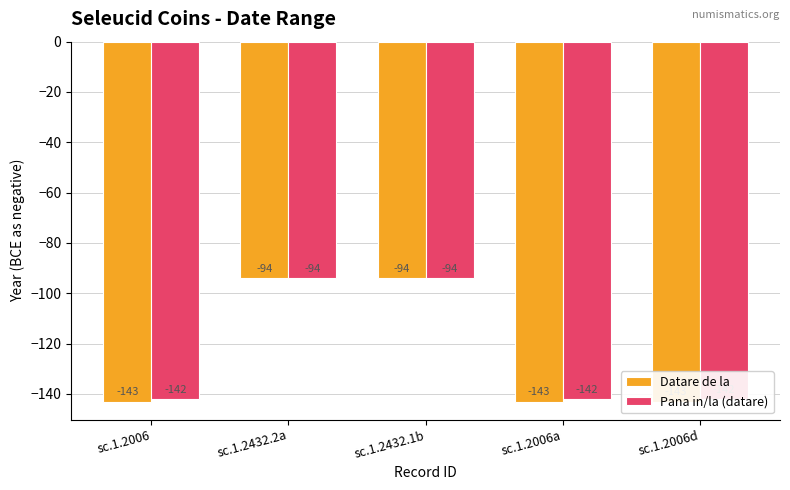

At how many categories does at least one series exceed -128?

2